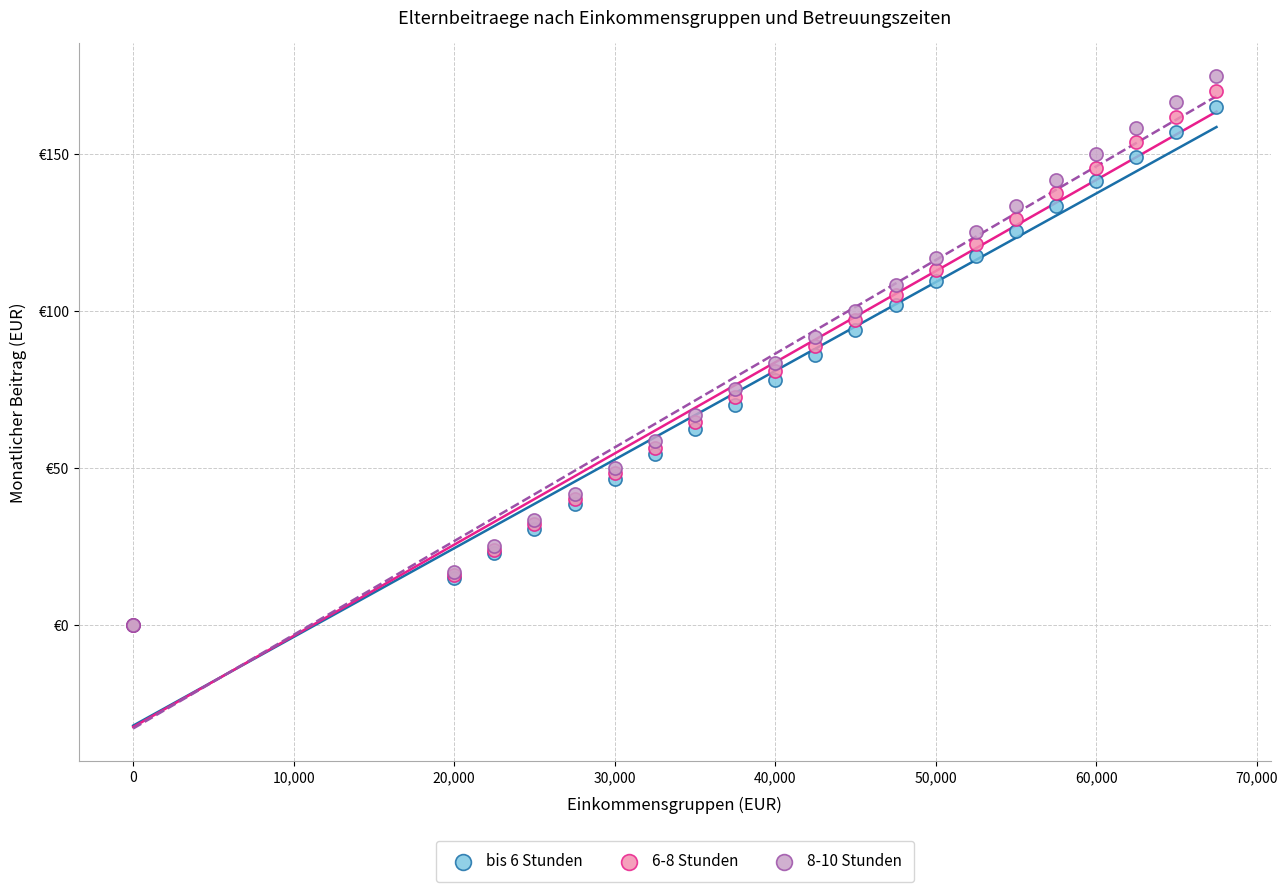

Which series has the largest Y range (max minus min)?

8-10 Stunden